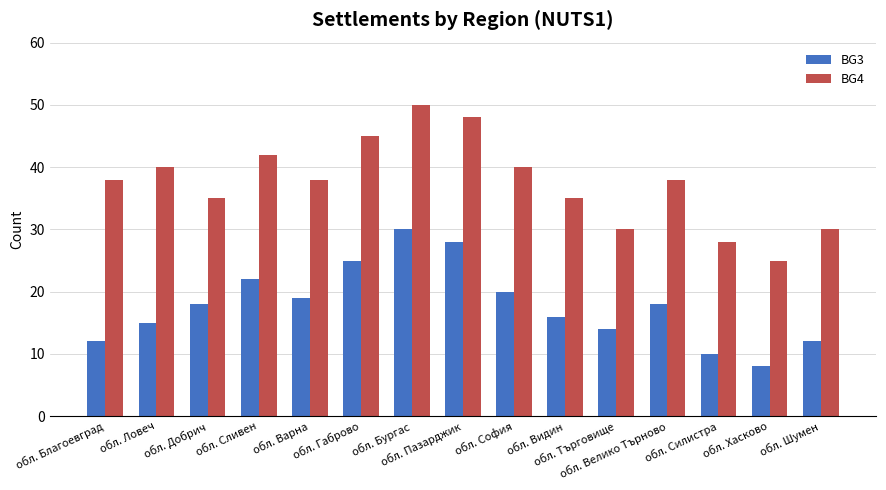

What is the average value of the BG3 series?

18